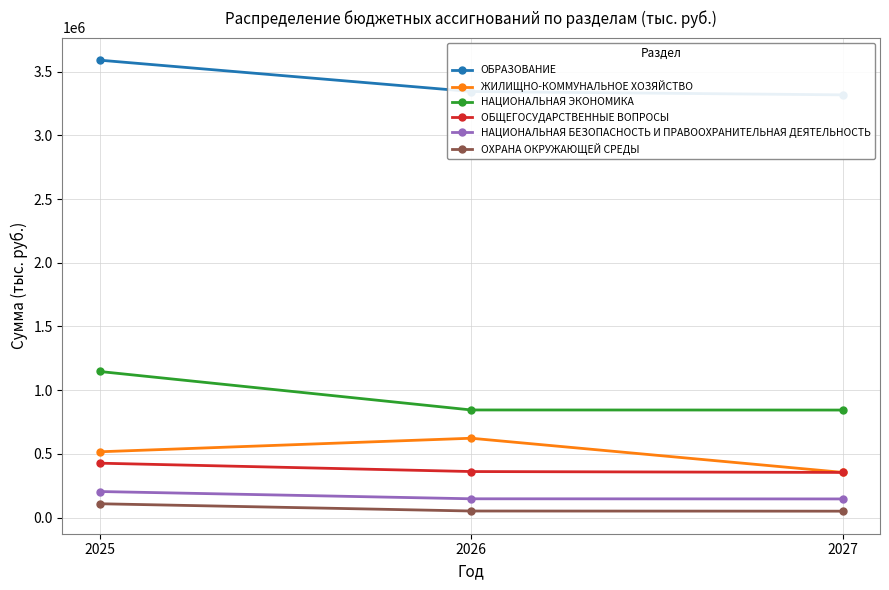

What is the difference between the maximum and minimum values in the НАЦИОНАЛЬНАЯ ЭКОНОМИКА series?

302706.5